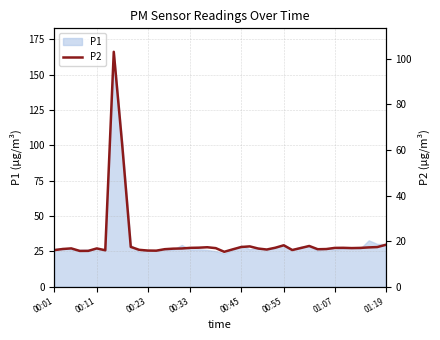

Between 30 and 9, which is larger?

30